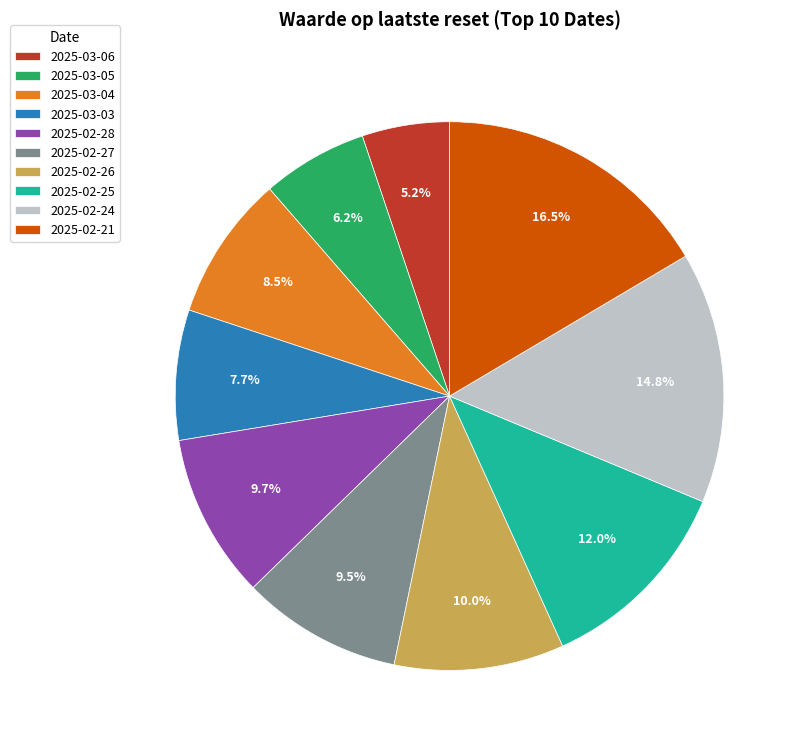

To the nearest percent, what portion does 2025-03-06 represent?

5%